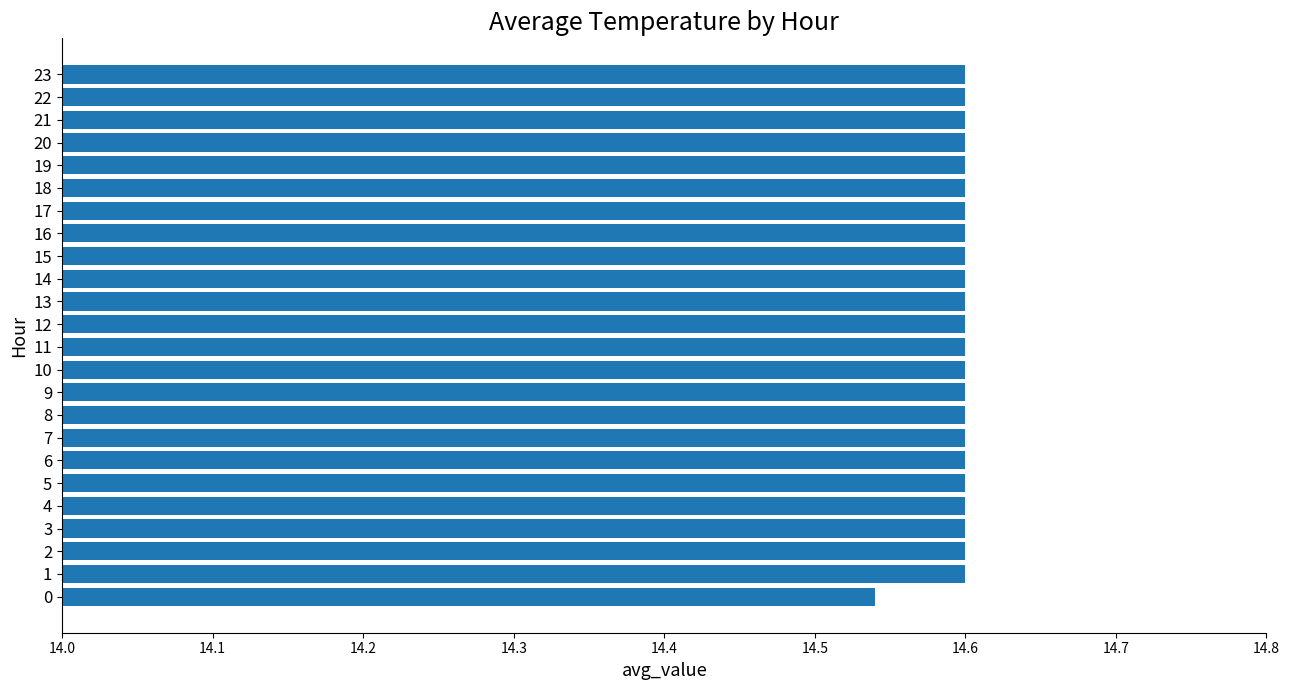

The value at 6 is 7.9. True or false?

False